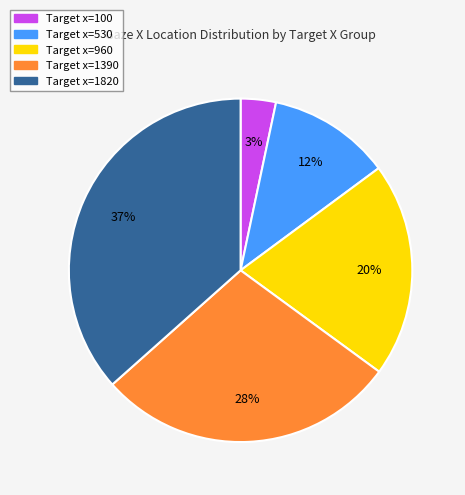

Is Target x=530 the majority of the pie?

No